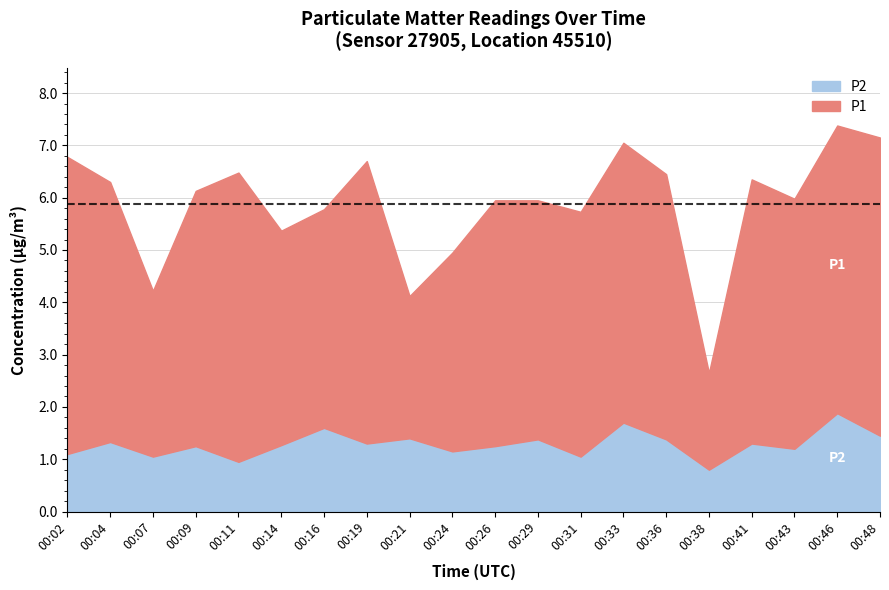

The value of P1 at 00:43 is 3.2. True or false?

False